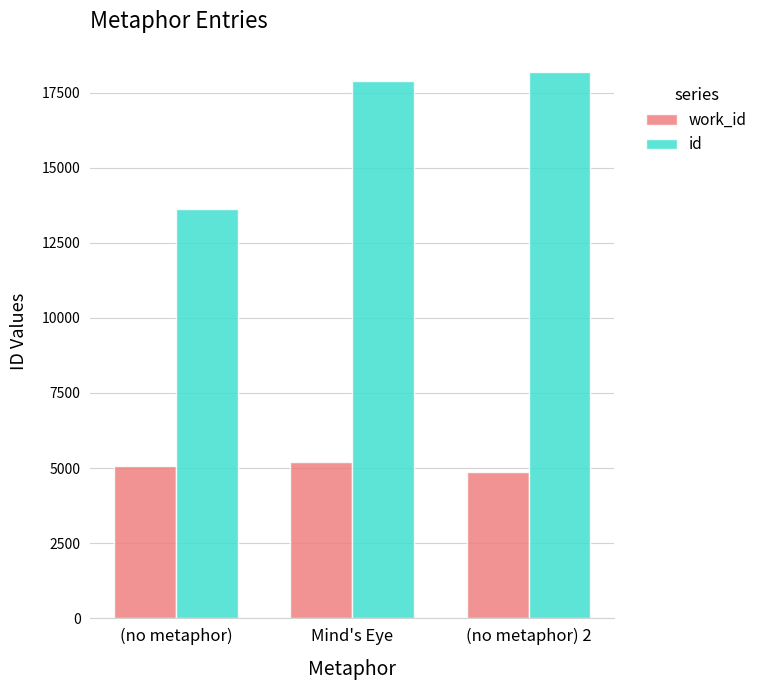

Read the work_id value at (no metaphor).

5073